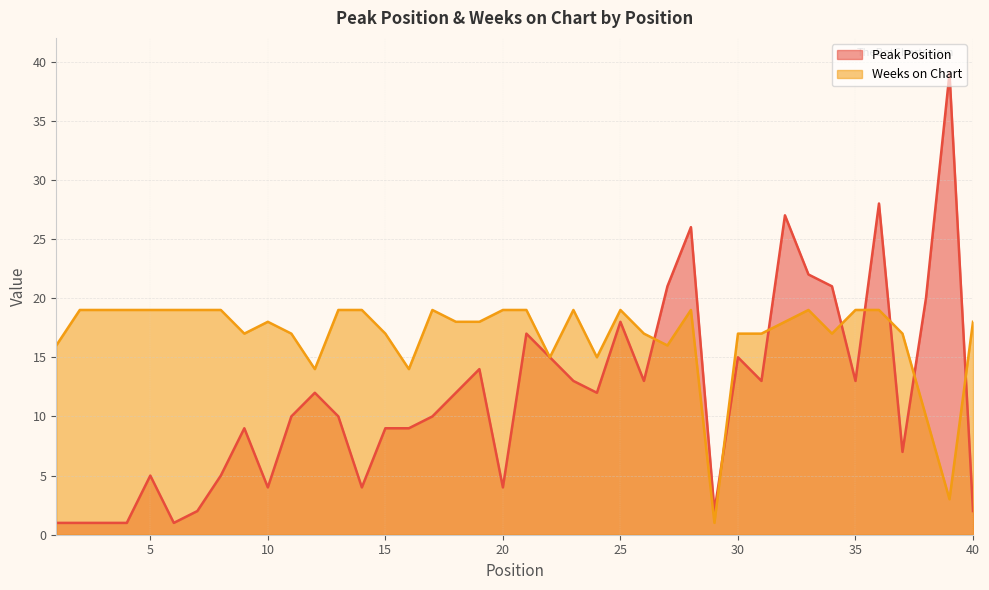

What is the difference between the highest and lowest values at 25?

1